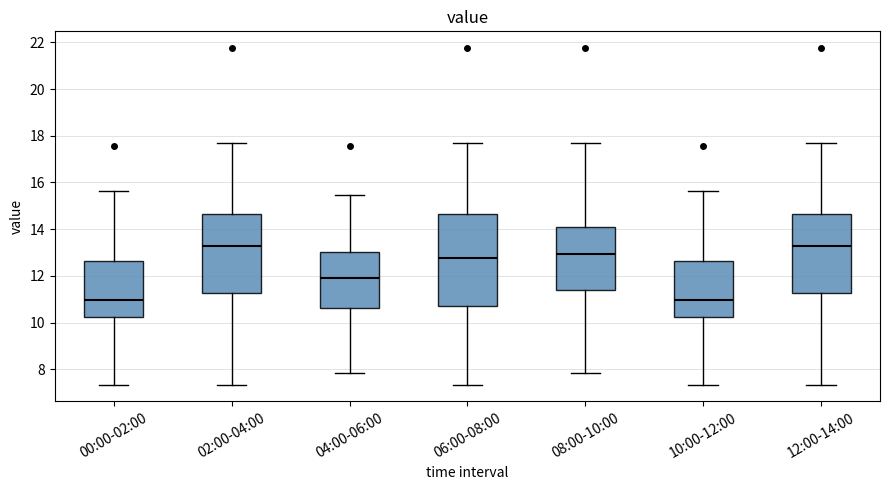

Where does the lower whisker of the box for 06:00-08:00 end on the y-axis? The values are not printed on the chart, so give them approximately, as read against the axis.

7.4